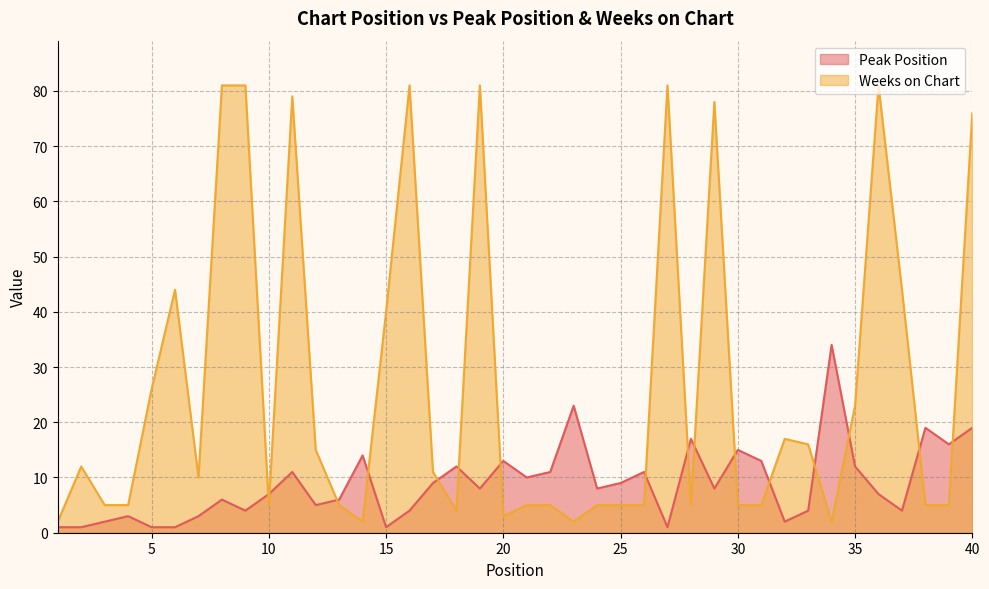

Reading right to left, list all the values displayed in this chart.

Peak Position: 40=19	39=16	38=19	37=4	36=7	35=12	34=34	33=4	32=2	31=13	30=15	29=8	28=17	27=1	26=11	25=9	24=8	23=23	22=11	21=10	20=13	19=8	18=12	17=9	16=4	15=1	14=14	13=6	12=5	11=11	10=7	9=4	8=6	7=3	6=1	5=1	4=3	3=2	2=1	1=1
Weeks on Chart: 40=76	39=5	38=5	37=44	36=81	35=23	34=2	33=16	32=17	31=5	30=5	29=78	28=5	27=81	26=5	25=5	24=5	23=2	22=5	21=5	20=3	19=81	18=4	17=11	16=81	15=40	14=2	13=5	12=15	11=79	10=5	9=81	8=81	7=10	6=44	5=26	4=5	3=5	2=12	1=2